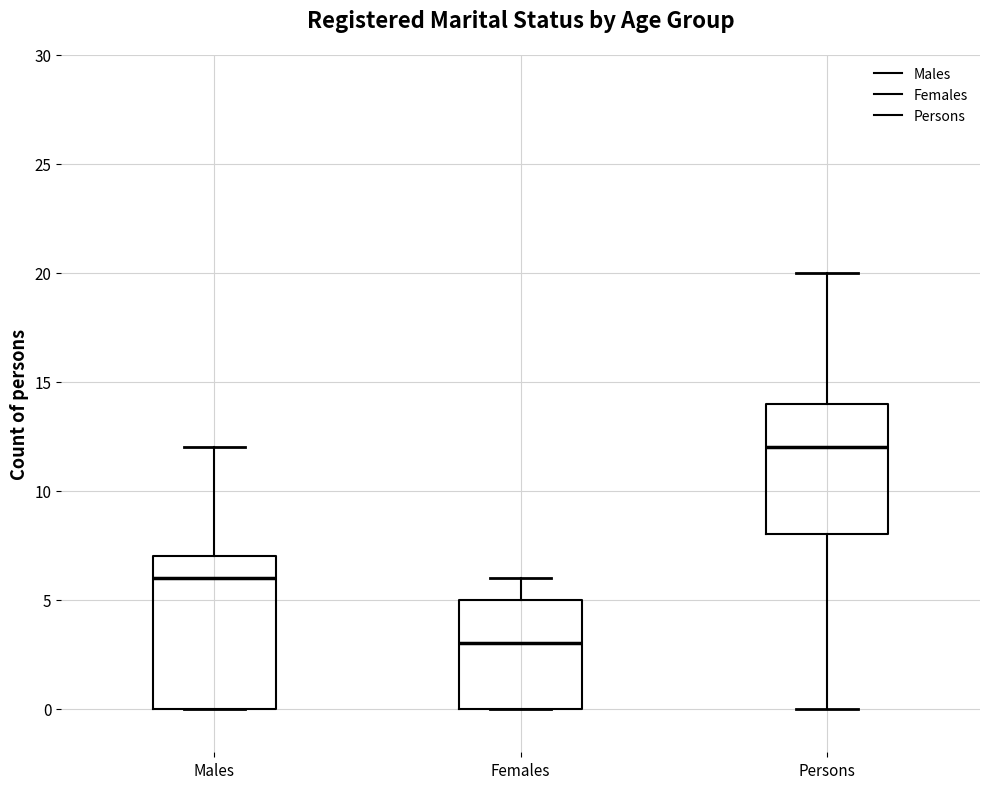

Where is the lower edge of the box for Females on the y-axis? The values are not printed on the chart, so give them approximately, as read against the axis.

0